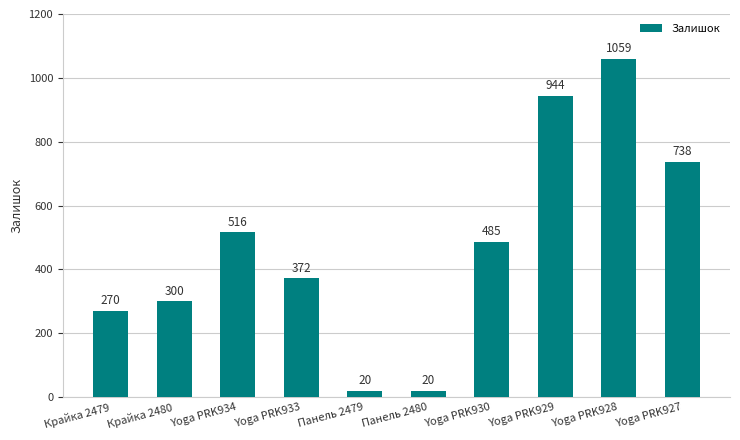

Is it true that the value at Yoga PRK928 is 314?

False